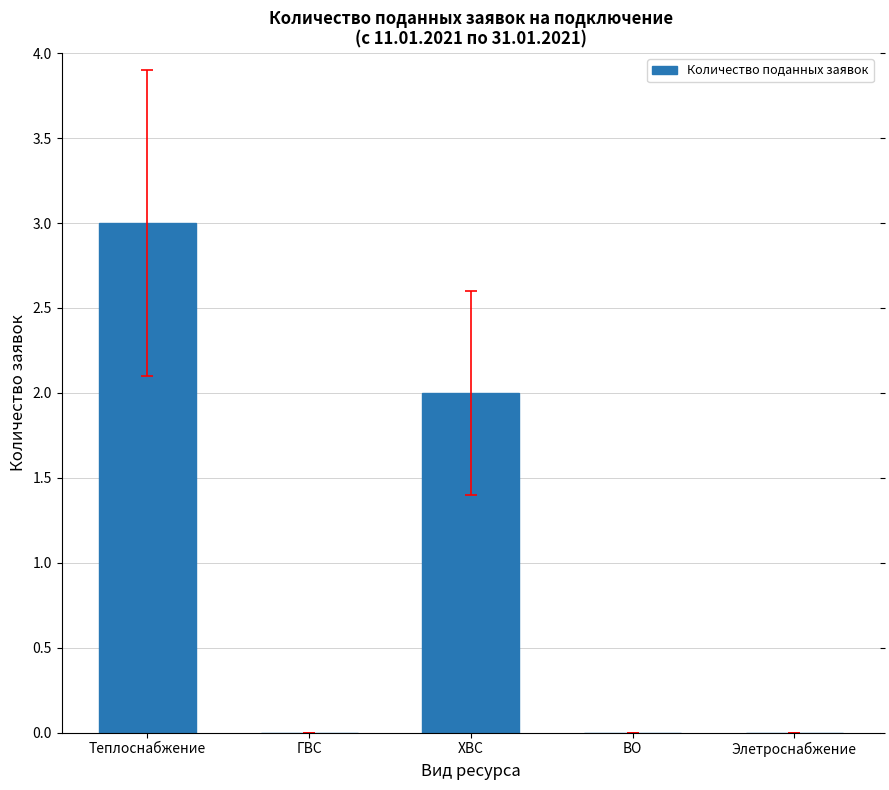

Reading right to left, transcribe all the data shown in this chart.

Элетроснабжение=0	ВО=0	ХВС=2	ГВС=0	Теплоснабжение=3